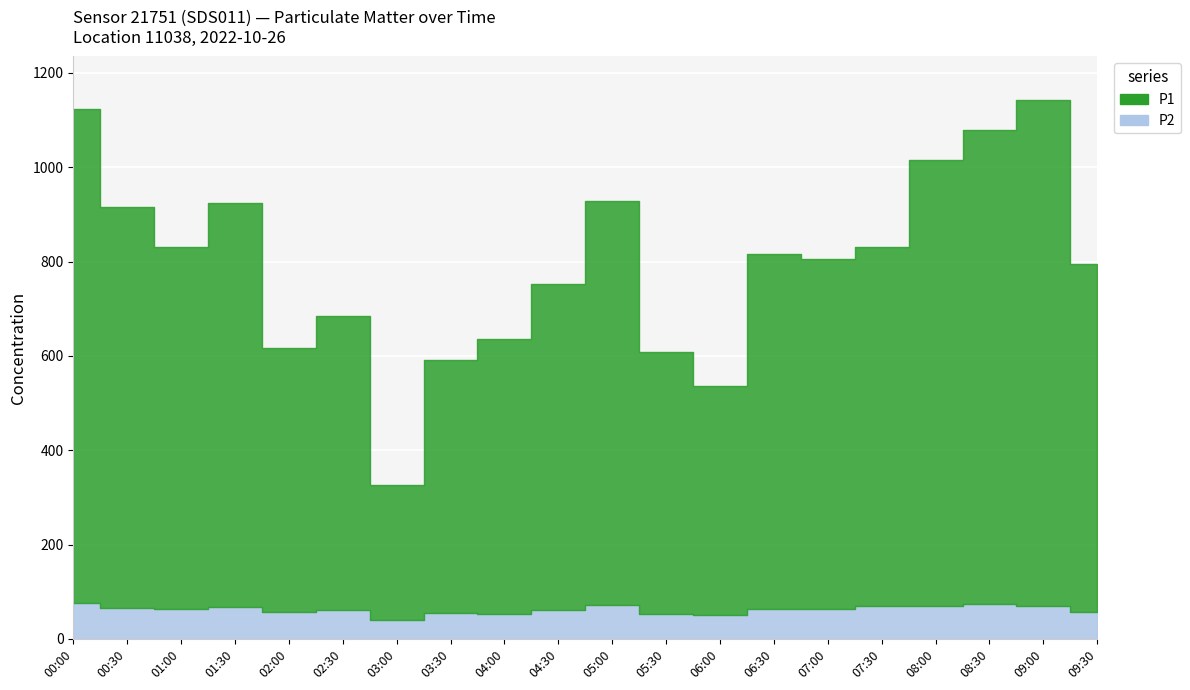

What is the lowest value of the P1 series?

285.8